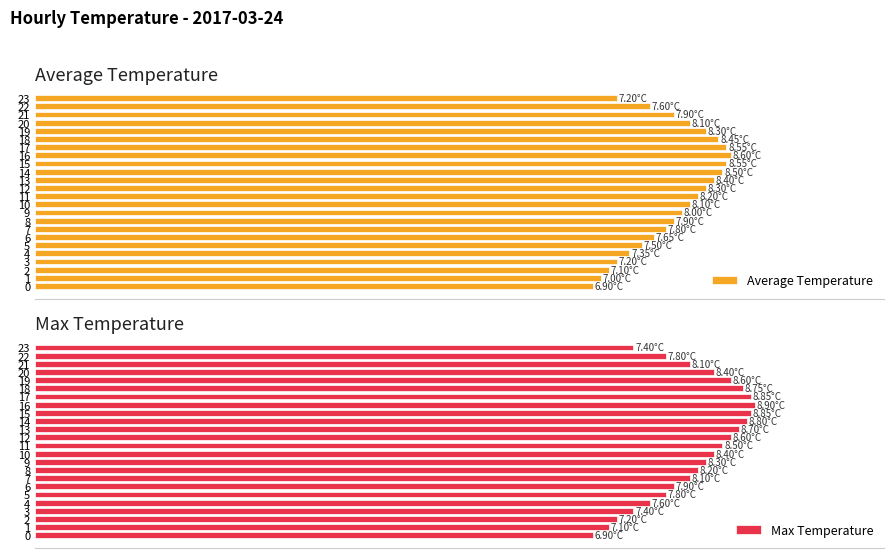

What is the value of the Max Temperature bar at the 15th from the left?

8.8